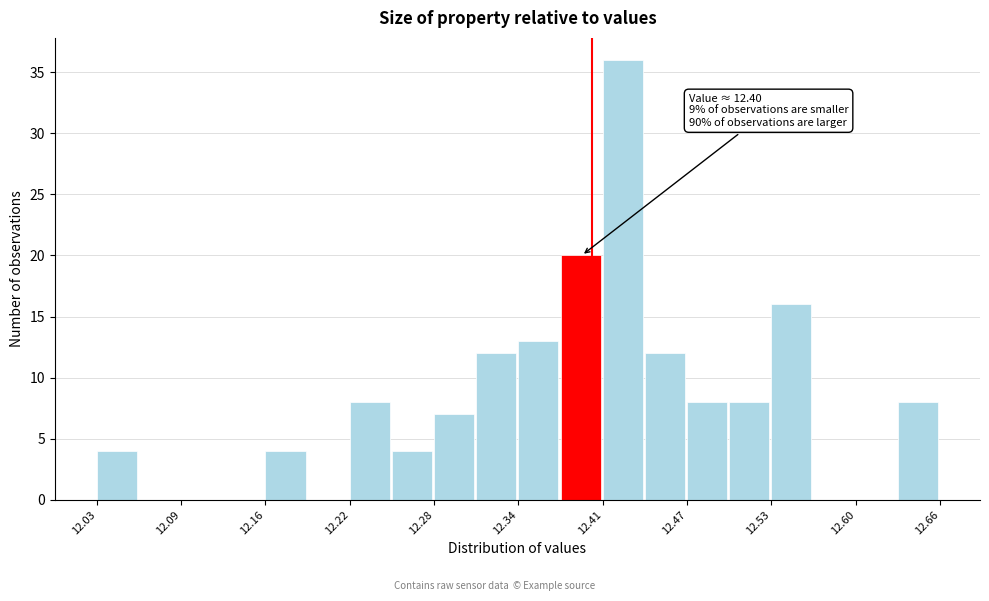

Around what value on the x-axis is the tallest bar? Give the approximate position of its centre, as read against the axis.

12.42